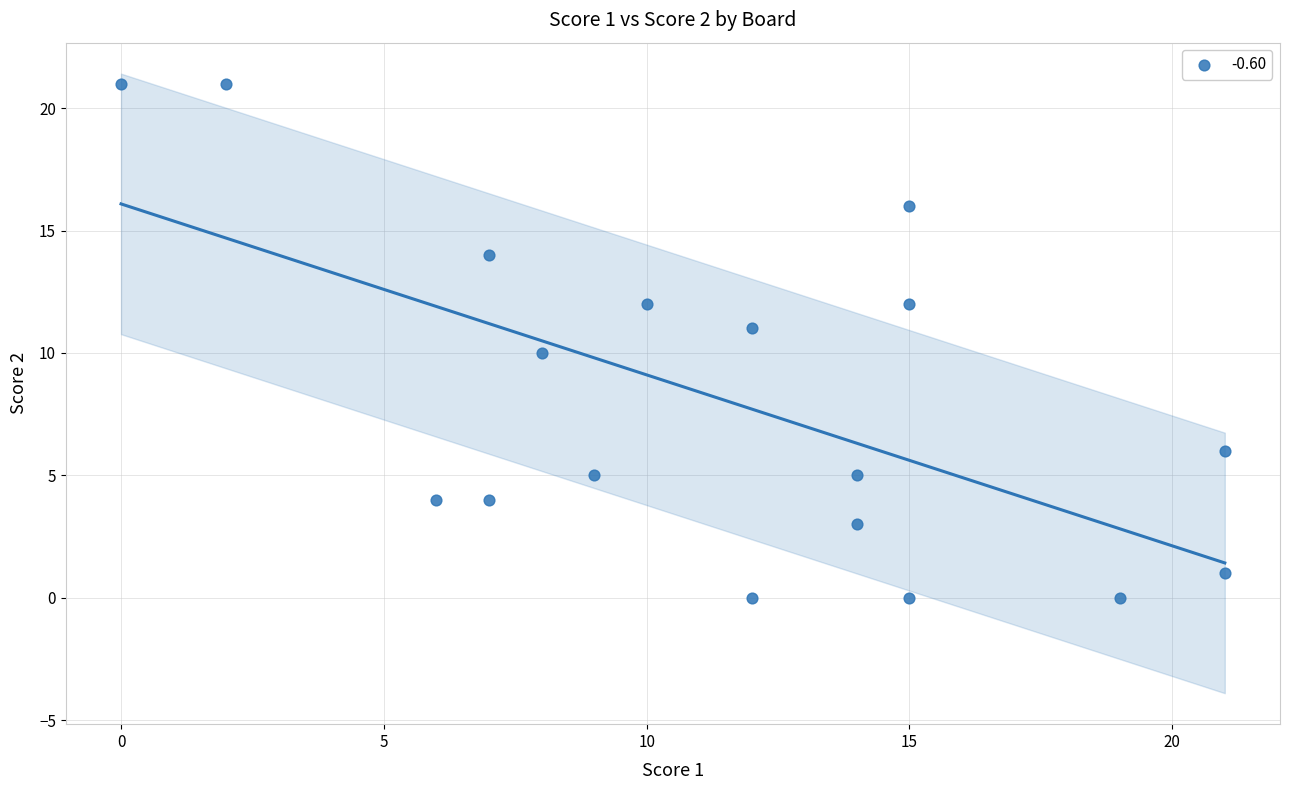

What is the range of X values (max minus min)?

21